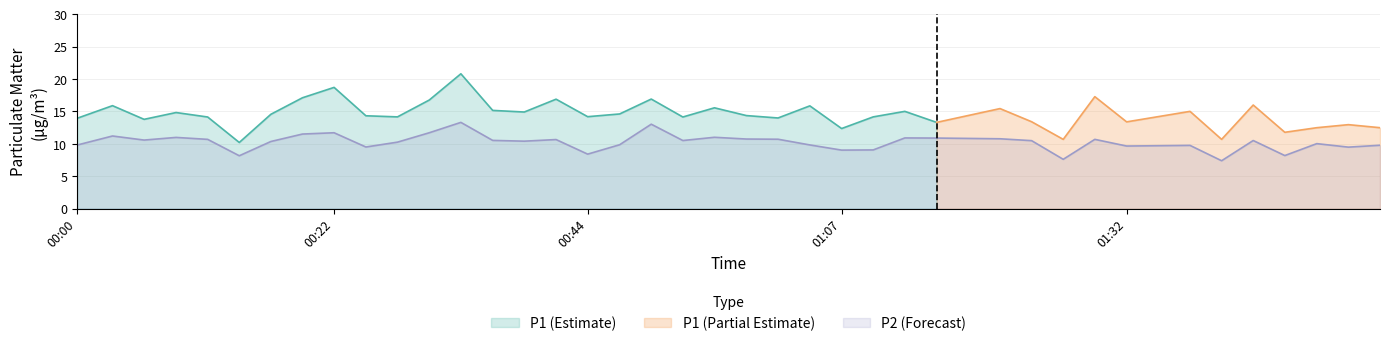

The P2 (Forecast) series shows 20.8 at 00:22. True or false?

False